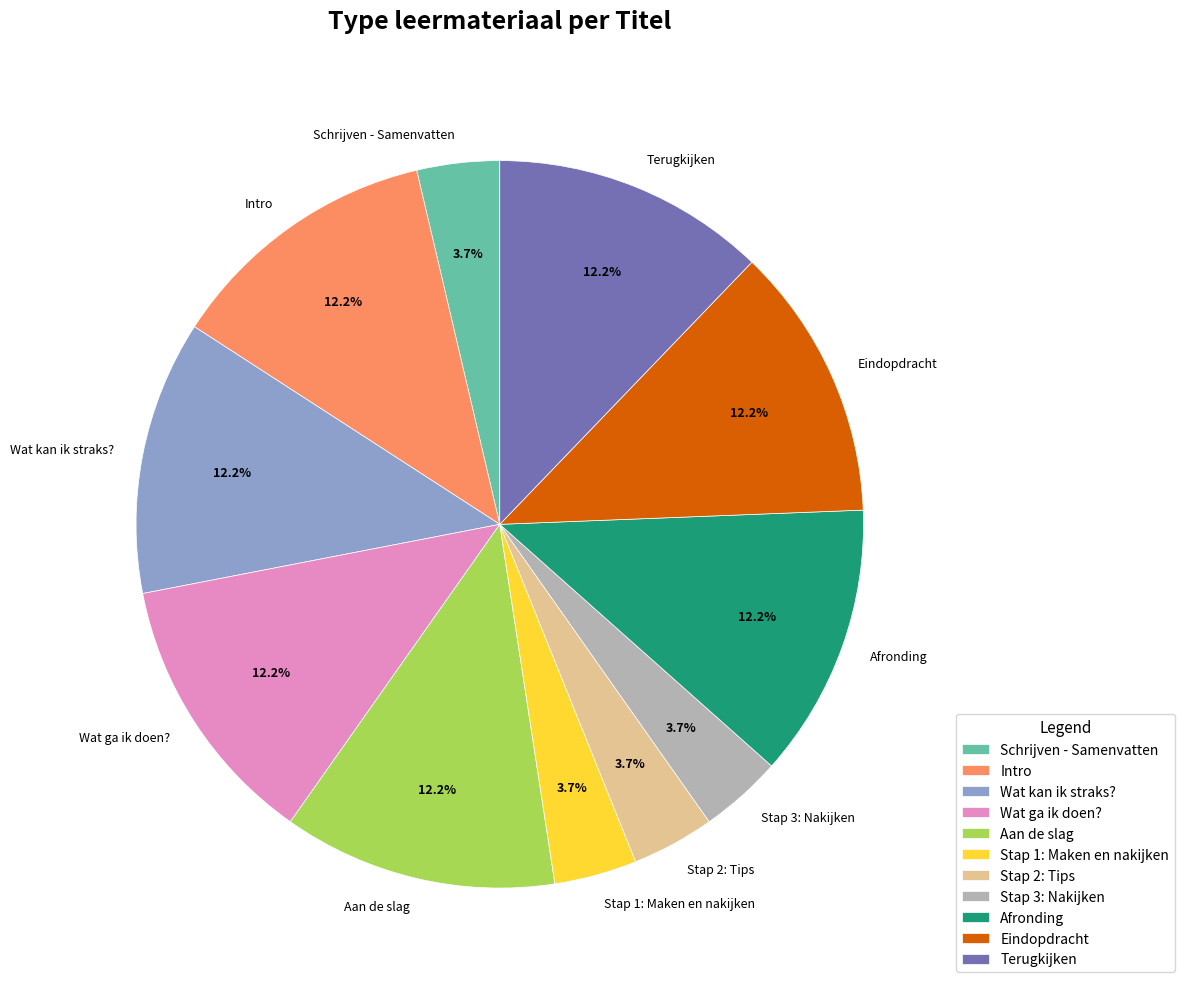

What percentage is NOT represented by Afronding?

87.8%